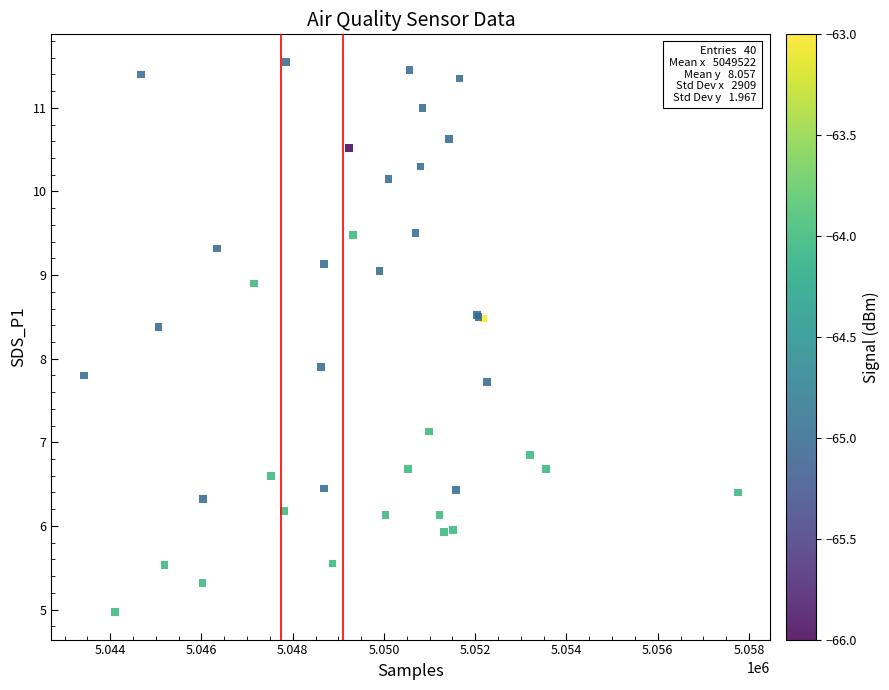

What Y value in the scatter plot is closest to 8?

7.9